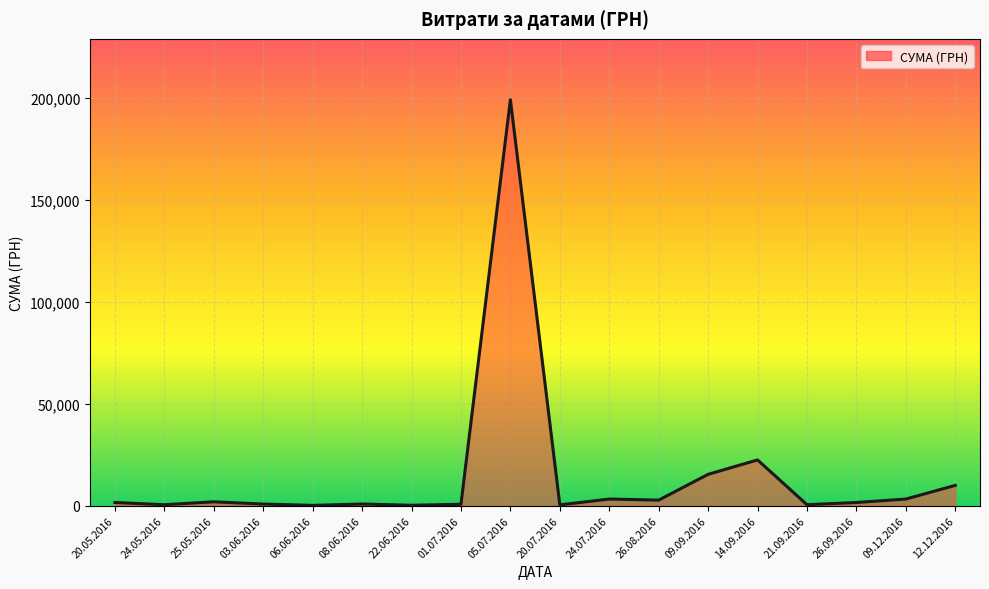

Is it true that the value at 24.05.2016 is 438.5?

True